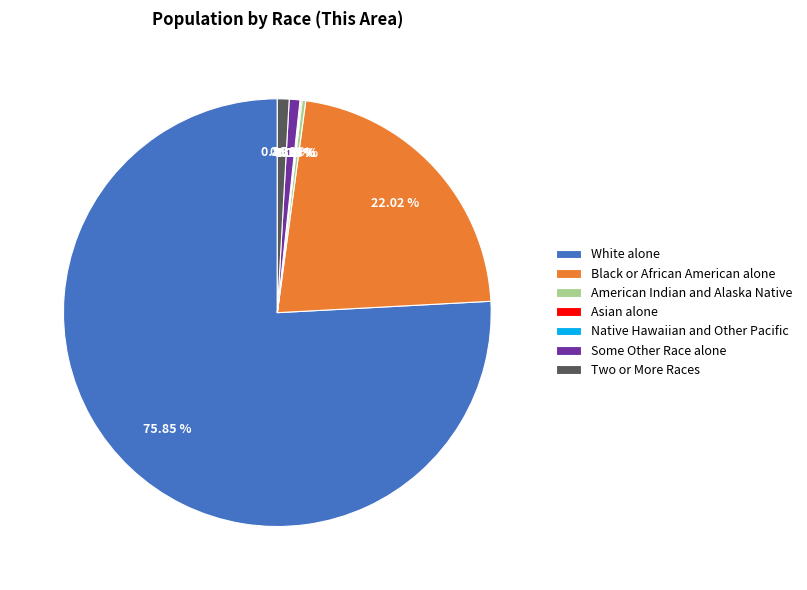

Does White alone represent more than half of the total?

Yes